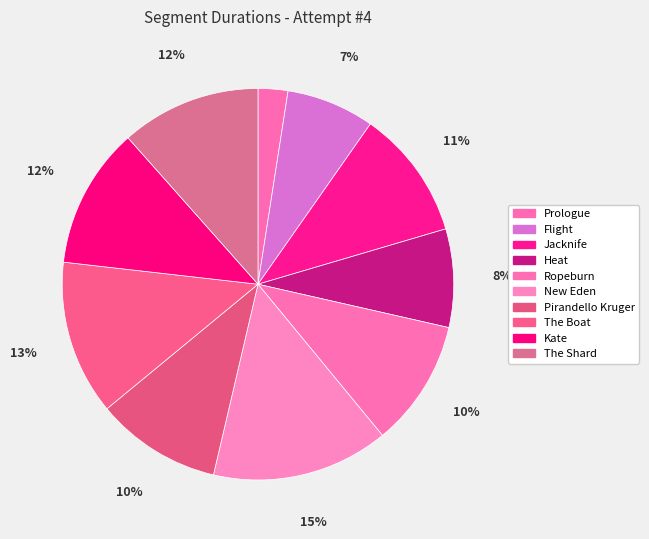

Approximately how many times larger is the value at The Boat compared to New Eden?

0.9